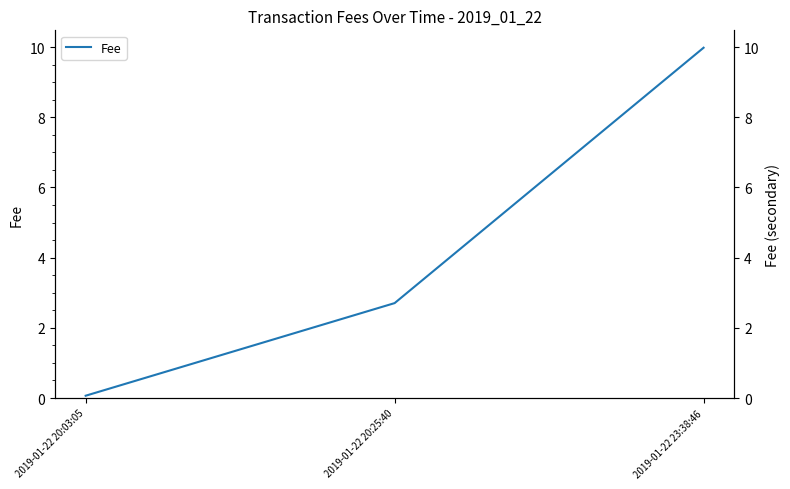

The chart shows a value of 2.7 at 2019-01-22 20:25:40. True or false?

True